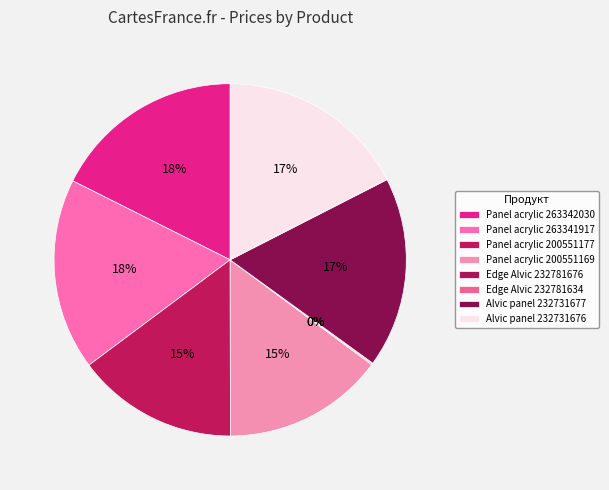

Which has a higher value, Edge Alvic 232781676 or Panel acrylic 263341917?

Panel acrylic 263341917